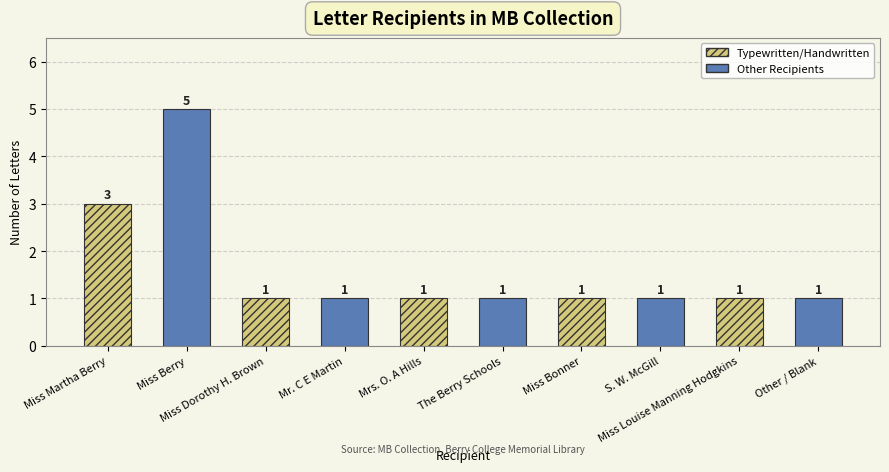

Count the number of categories in the chart.

10